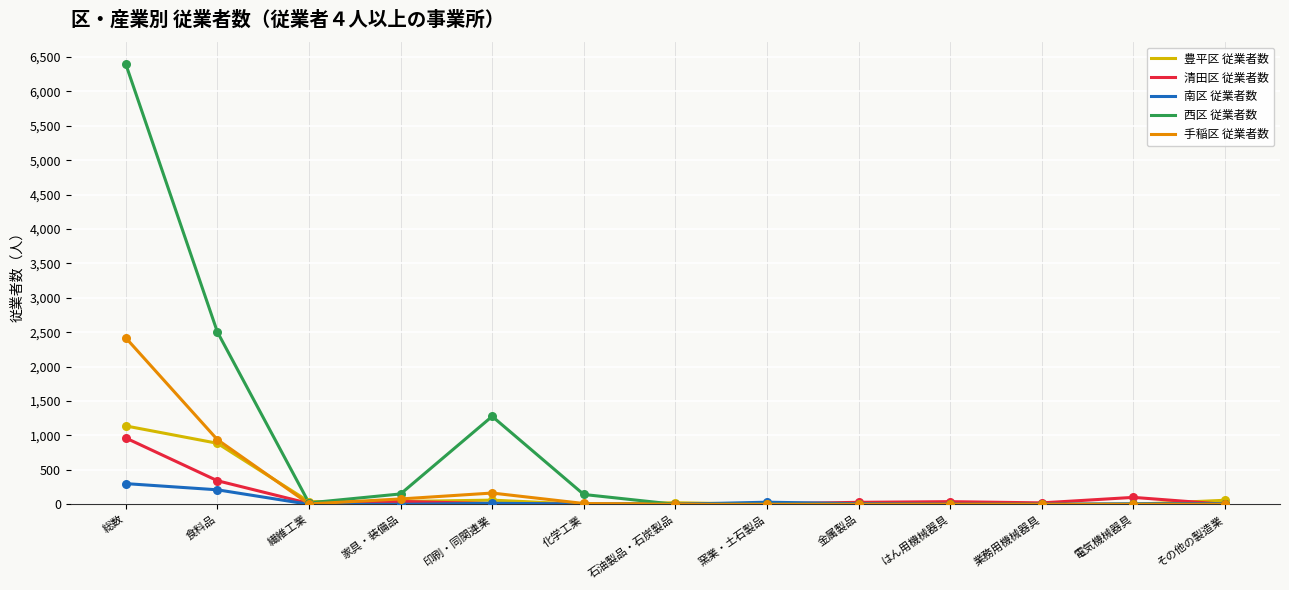

Which series has the widest spread of values?

西区 従業者数